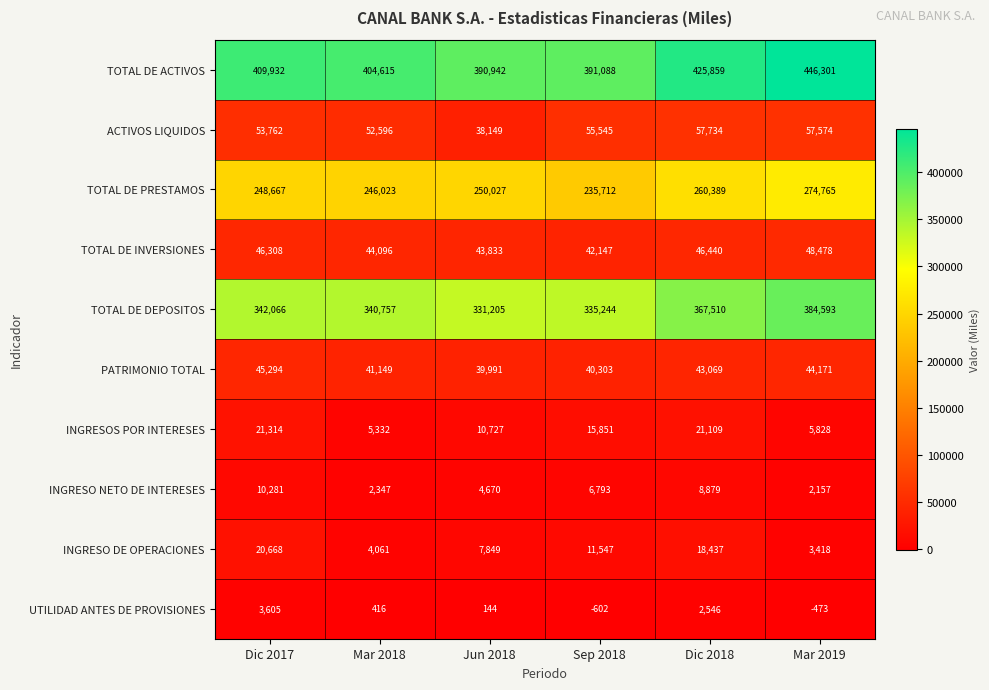

What is the total value across all series at Mar 2018?

1141392